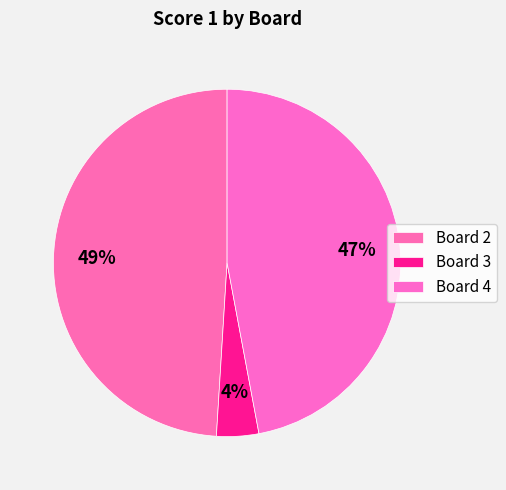

What percentage do Board 2 and Board 3 together represent?

52.9%